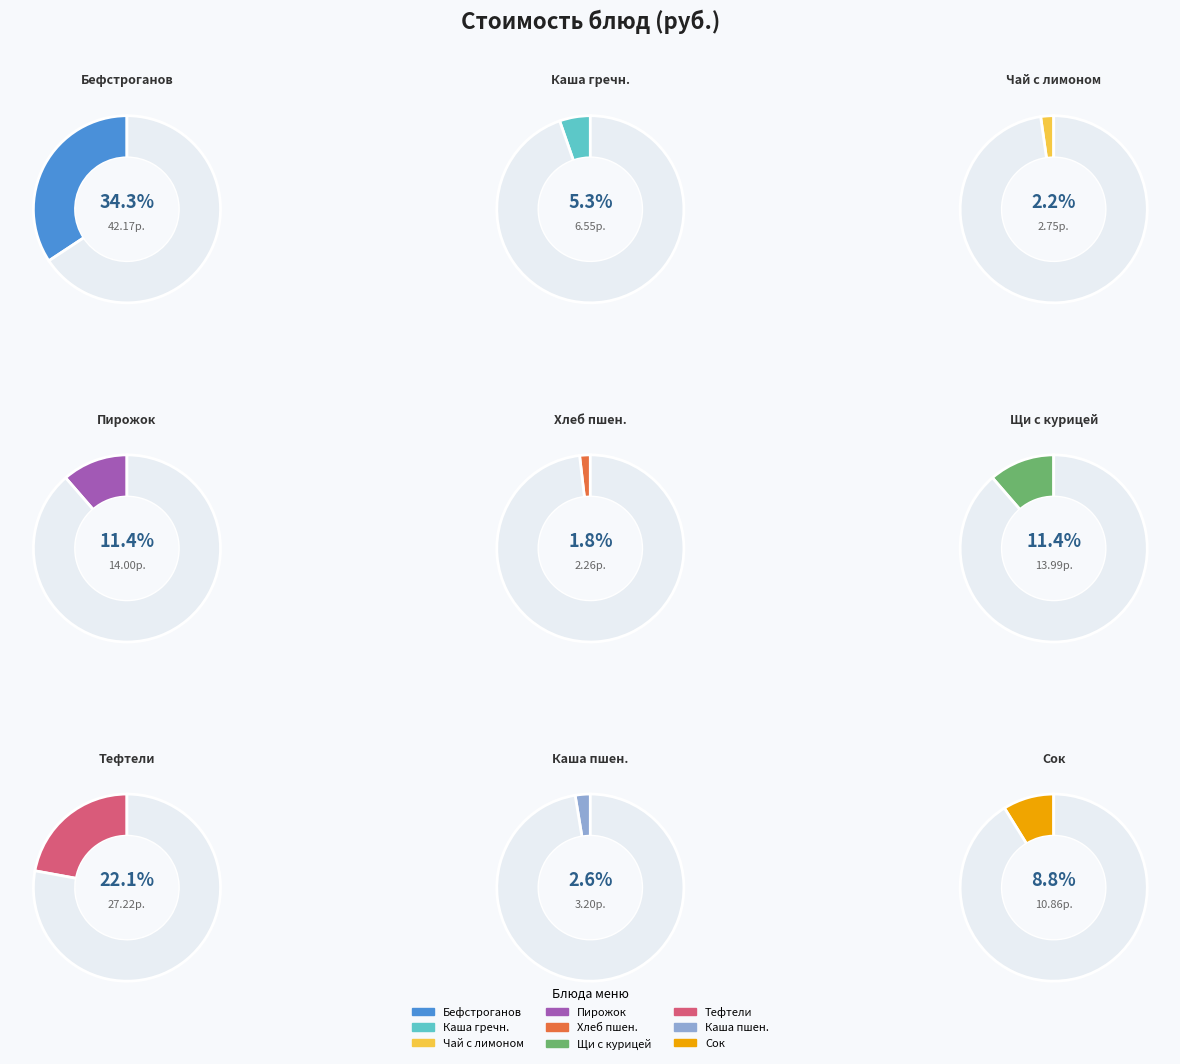

Rank the categories by value from lowest to highest.

Хлеб Пшеничный, Чай с сахаром лимоном, Каша пшеничная расс, Каша гречневая расс, Сок Сады Придонья, Щи со св кап филе кур, Пирожок с начинкой, Тефтели из говяд с соусом, Бефстроганов из говядины